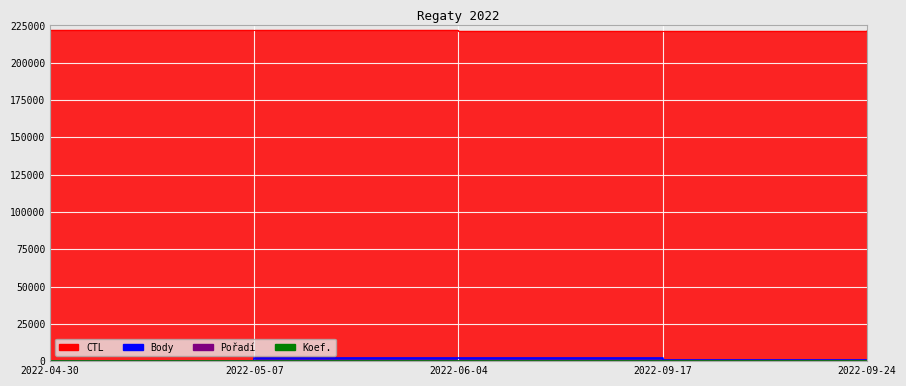

What is the difference between the highest and lowest values at 2022-04-30?

222108